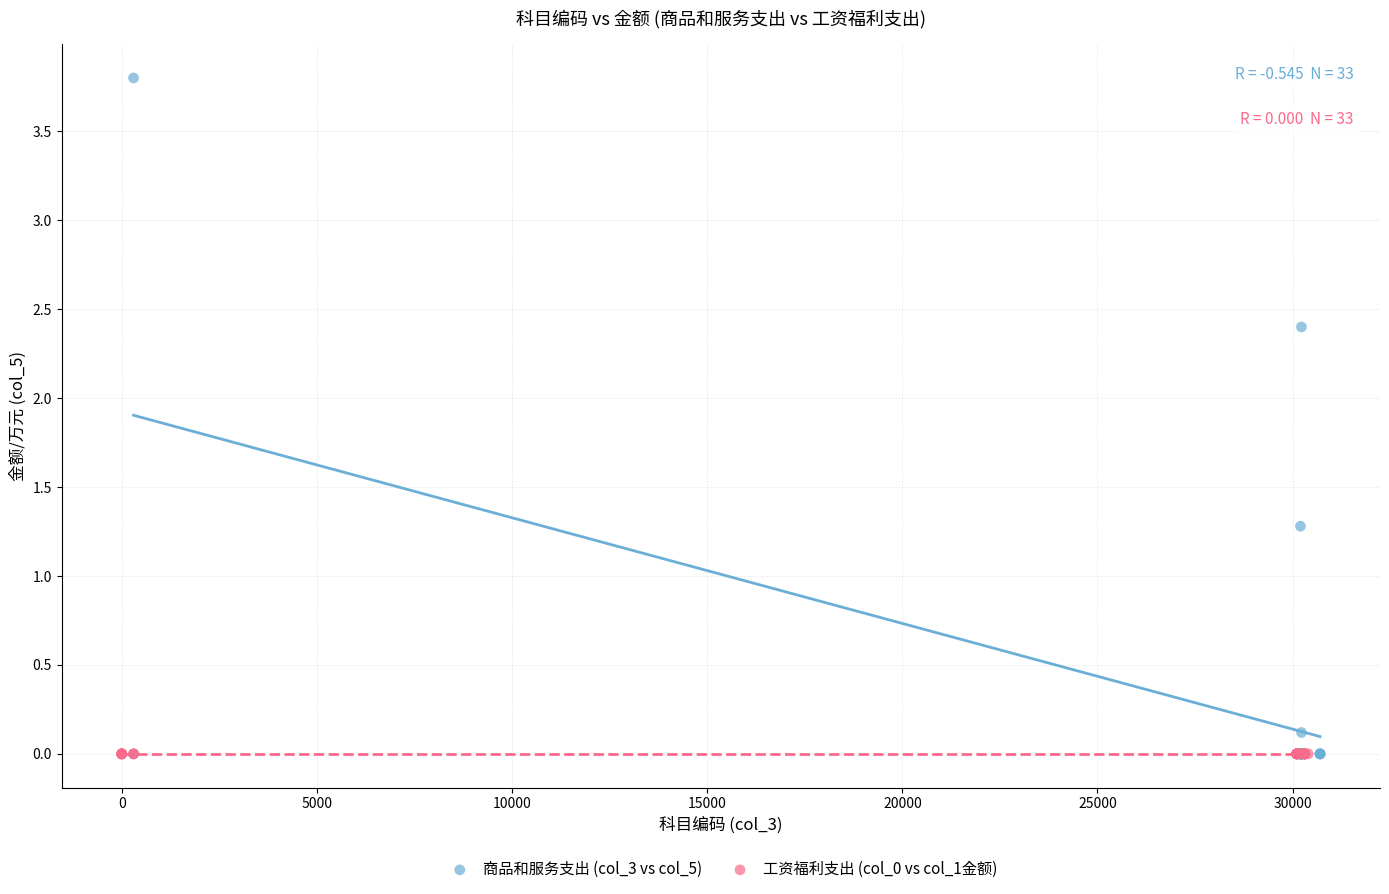

Which series reaches the maximum Y coordinate?

商品和服务支出 (col_3 vs col_5)